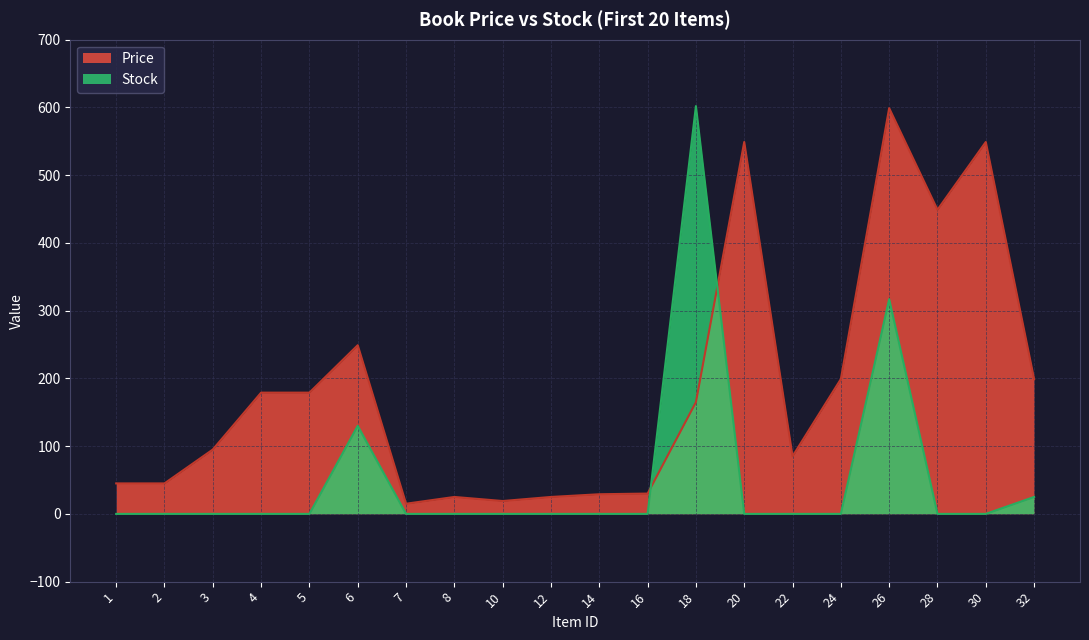

Reading right to left, what are all the values shown in this chart?

Price: 32=199	30=549	28=449	26=599	24=199	22=85	20=549	18=165	16=30	14=29	12=25	10=19	8=25	7=15	6=249	5=179	4=179	3=95	2=45	1=45
Stock: 32=25	30=0	28=0	26=317	24=0	22=0	20=0	18=602	16=0	14=0	12=0	10=0	8=0	7=0	6=130	5=0	4=0	3=0	2=0	1=0